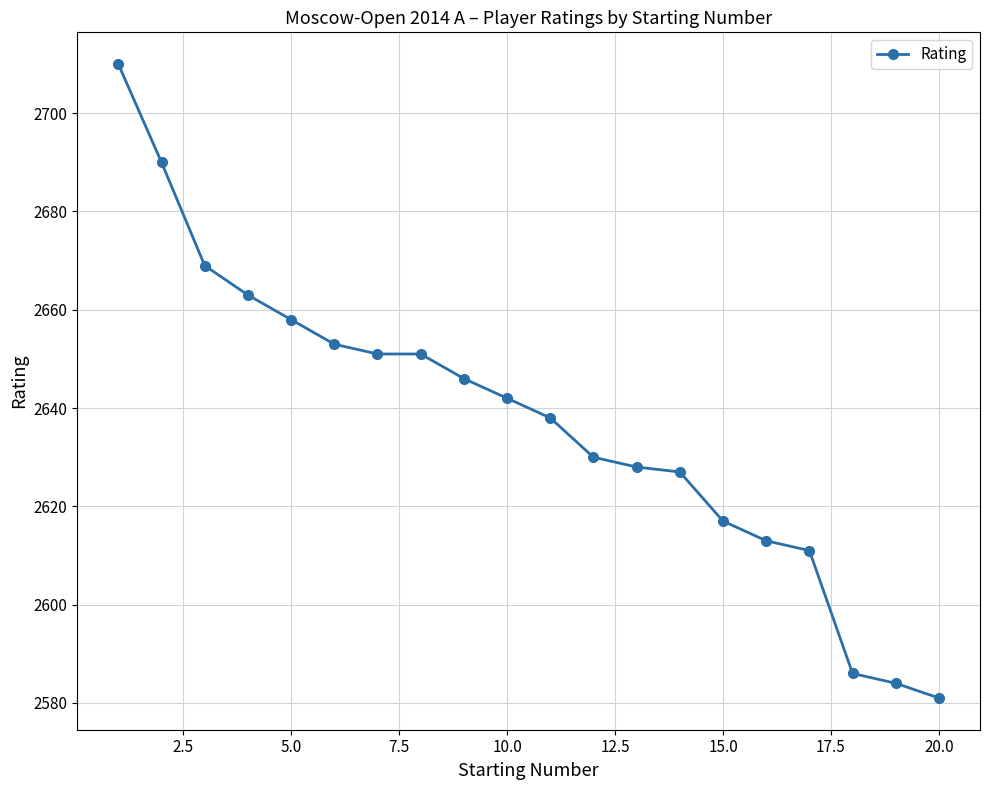

What is the difference between the maximum and second lowest values?

126